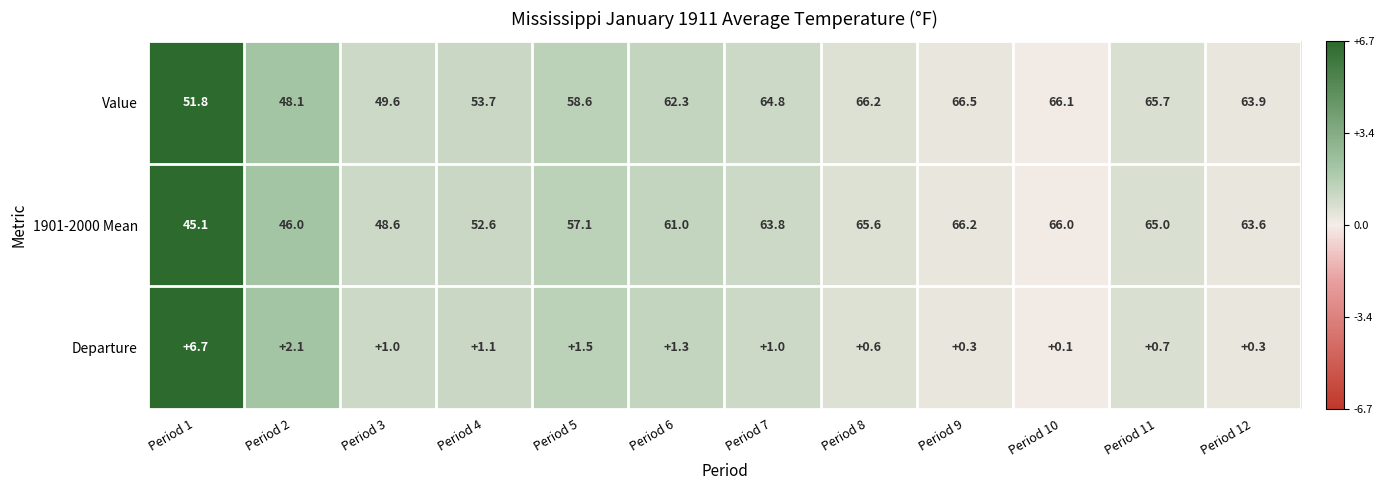

What is the sum of all 1901-2000 Mean values?

700.6